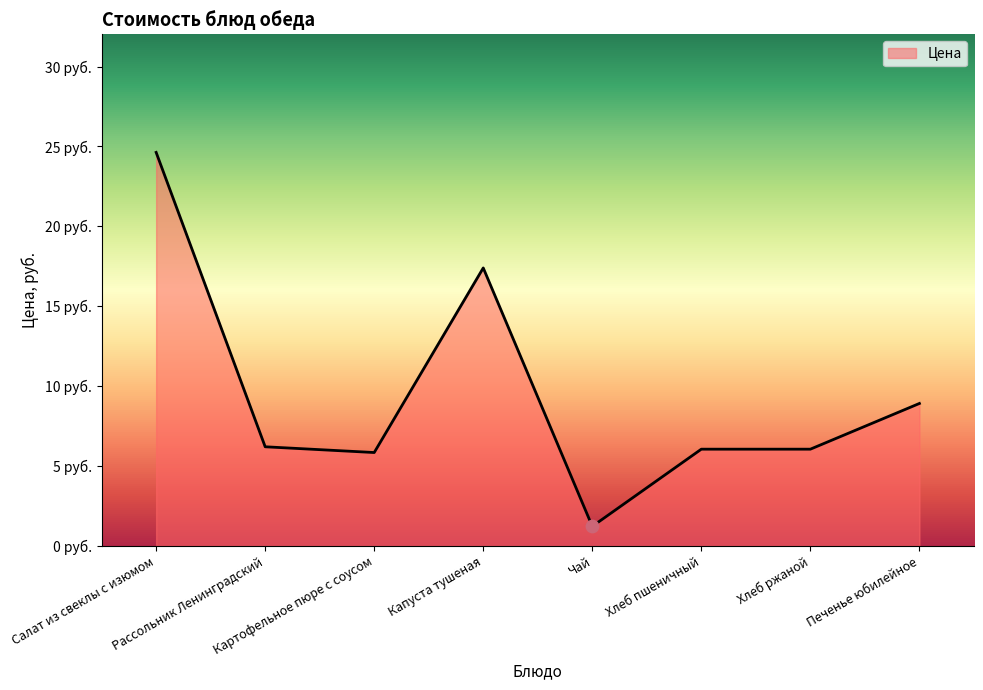

Approximately how many times larger is the value at Печенье юбилейное compared to Хлеб ржаной?

1.5